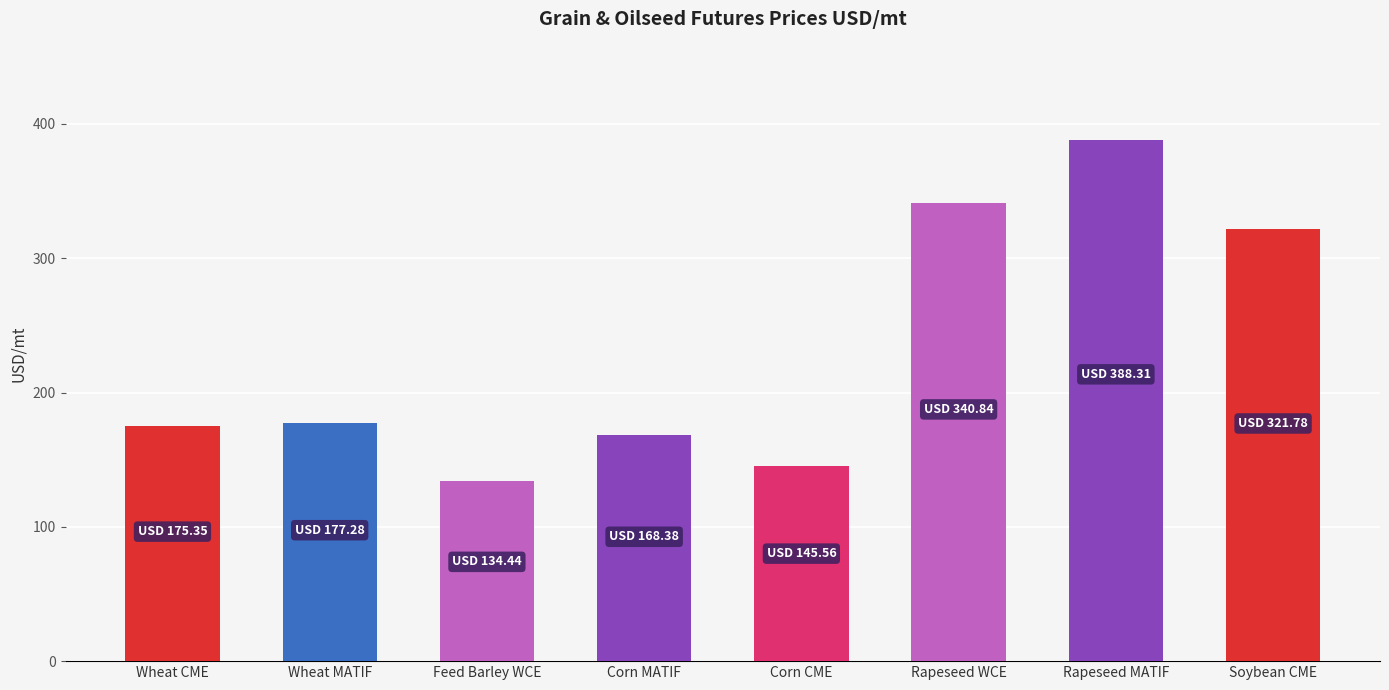

What is the value of the 2nd bar from the left?

177.3